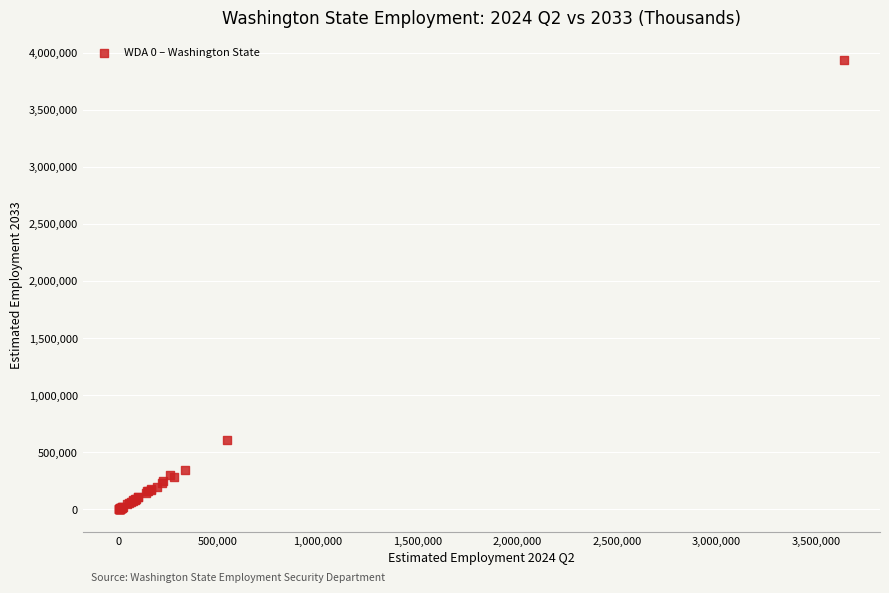

What Y value in the scatter plot is closest to 1970150?

605600